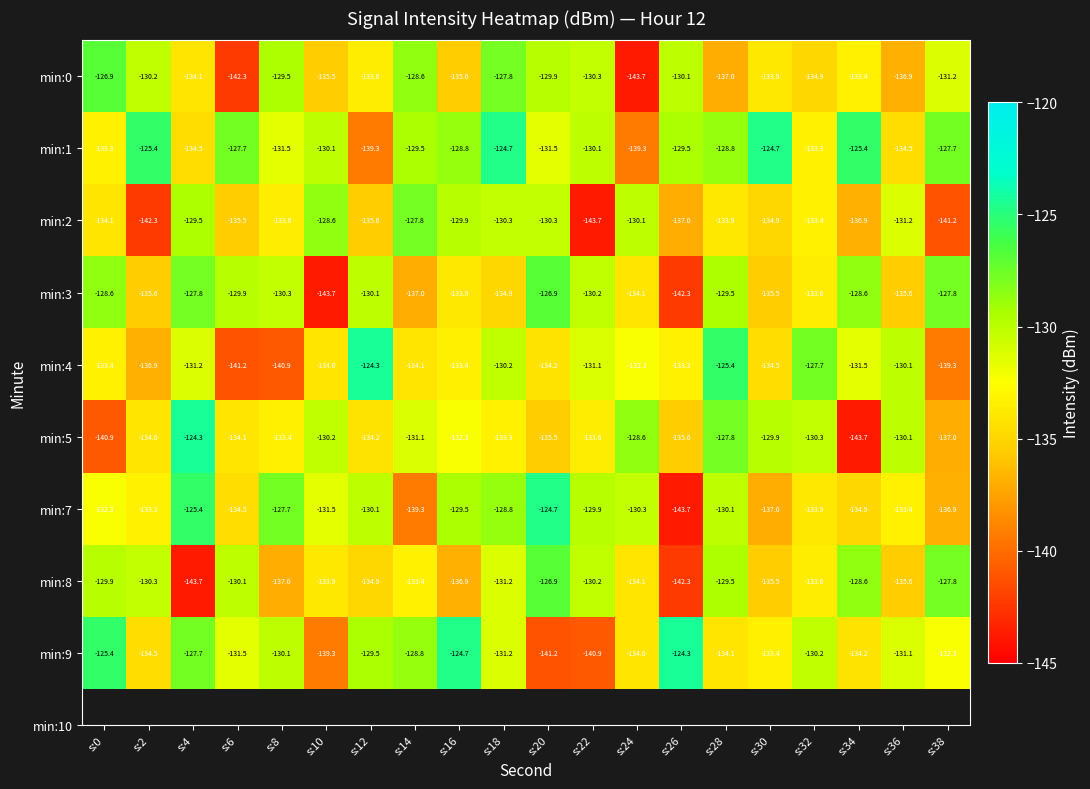

How many distinct data groups are displayed?

9